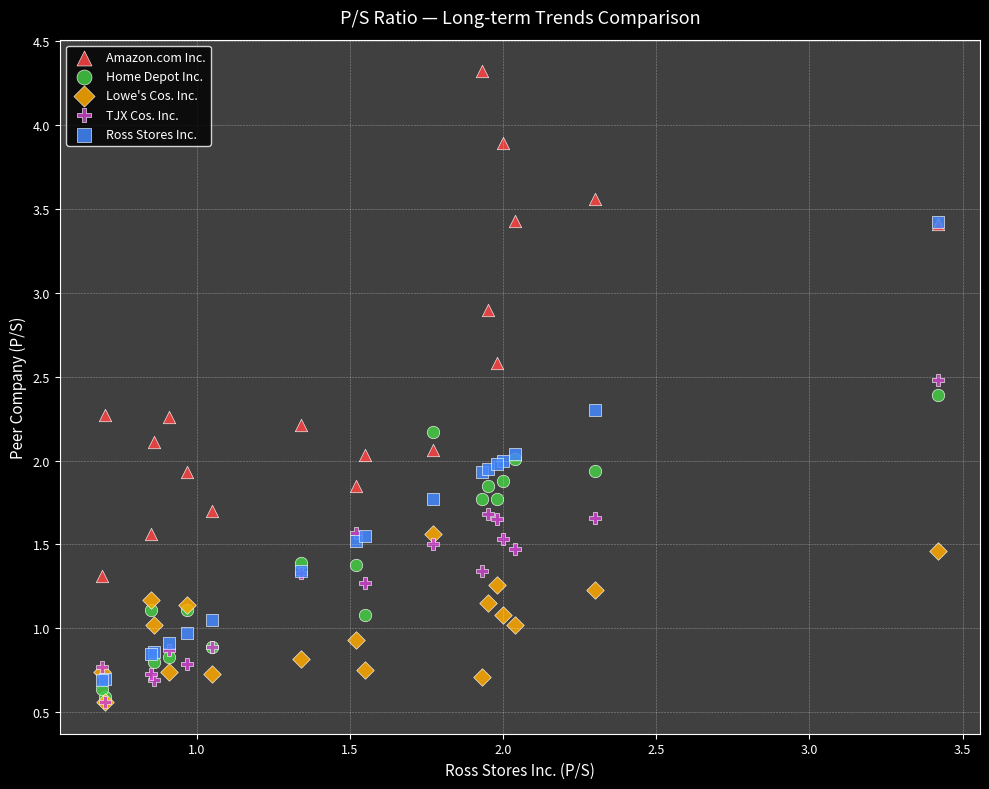

What are all the series names shown in the legend?

Amazon.com Inc., Home Depot Inc., Lowe's Cos. Inc., TJX Cos. Inc., Ross Stores Inc.